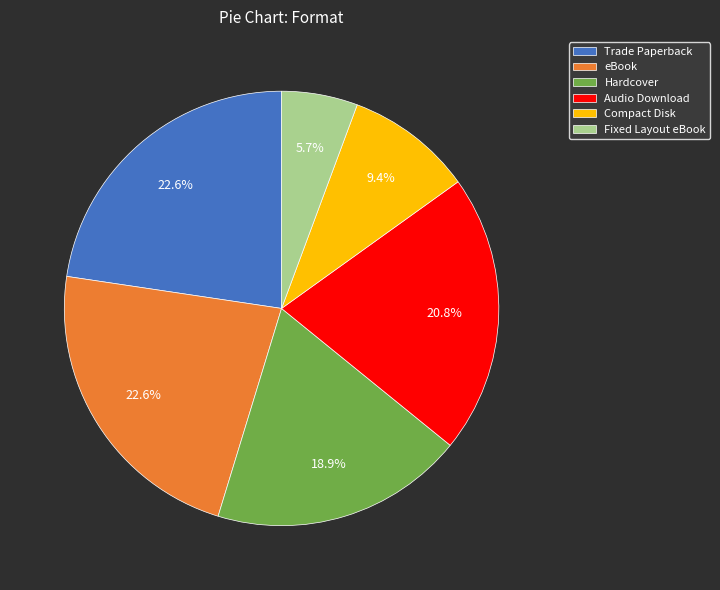

Which category has the smallest portion of the pie?

Fixed Layout eBook